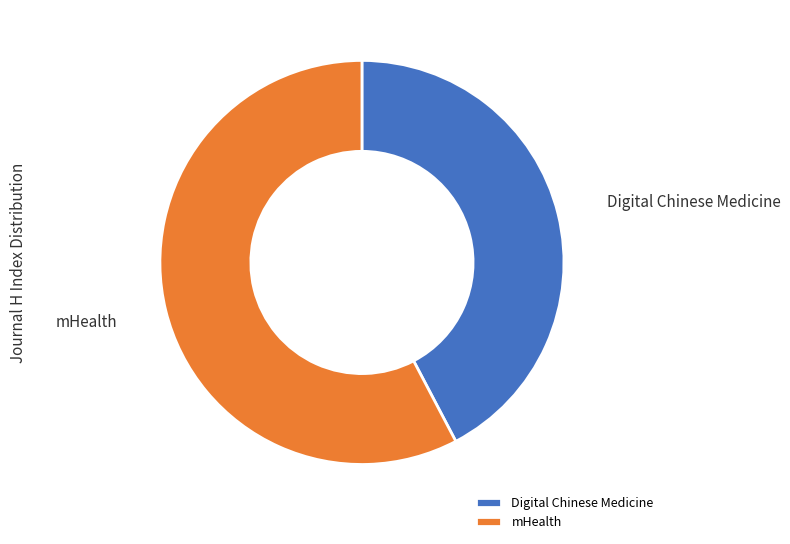

Which has a higher value, mHealth or Digital Chinese Medicine?

mHealth